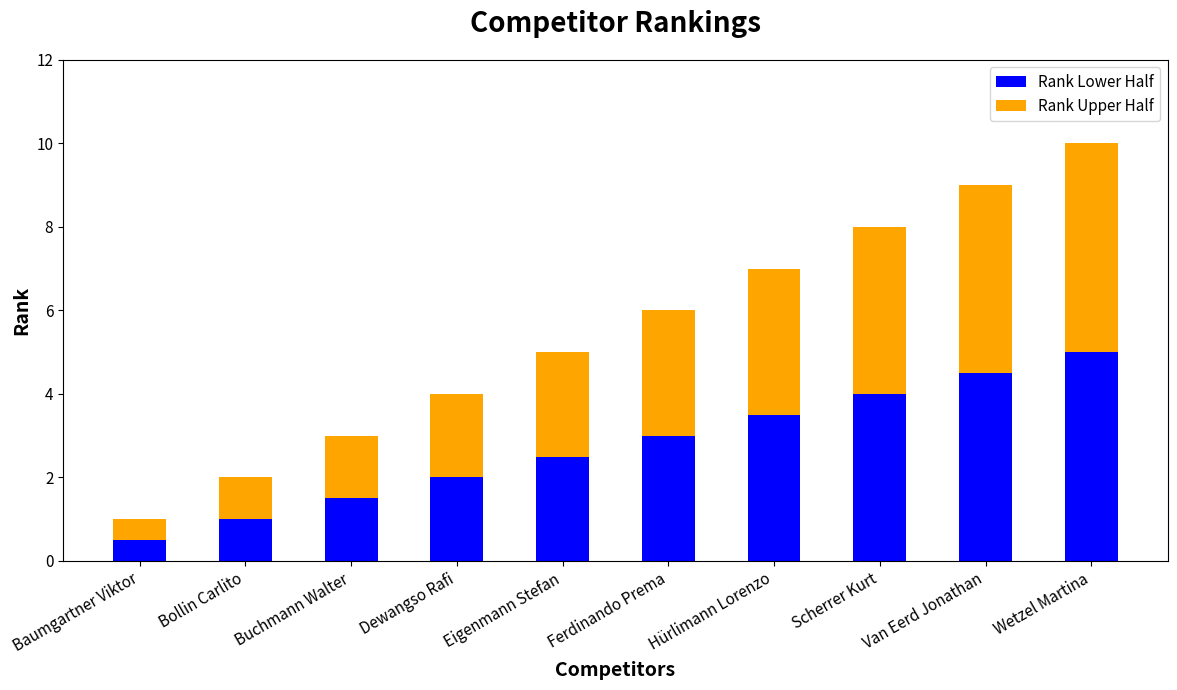

What are all the series names shown in the legend?

Rank Lower Half, Rank Upper Half